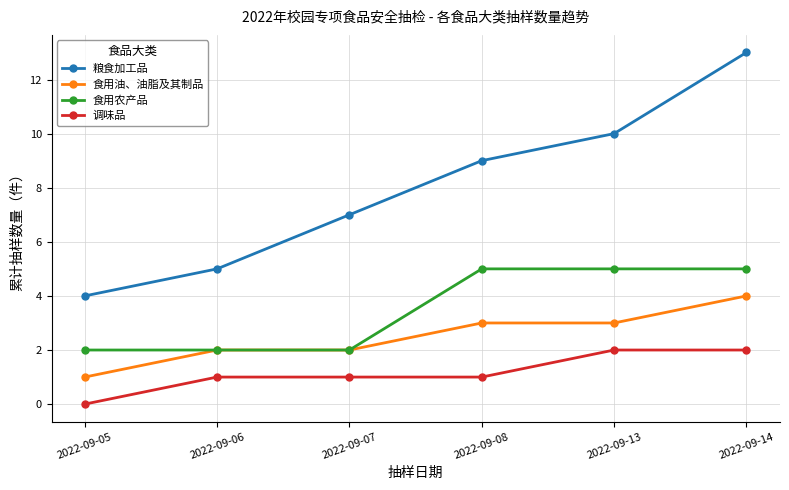

What is the greatest value displayed?

13